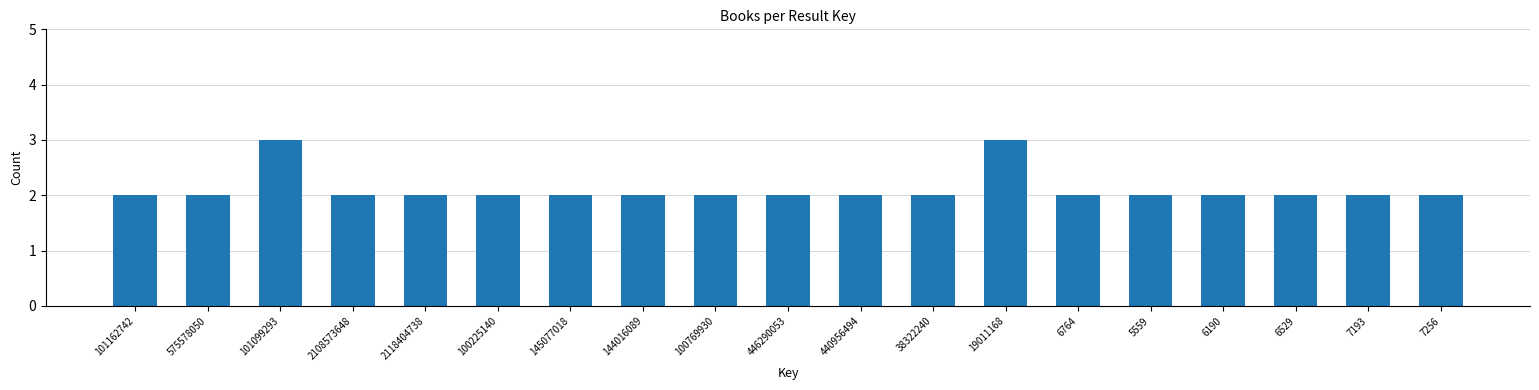

Reading left to right, what are all the values shown in this chart?

2	2	3	2	2	2	2	2	2	2	2	2	3	2	2	2	2	2	2